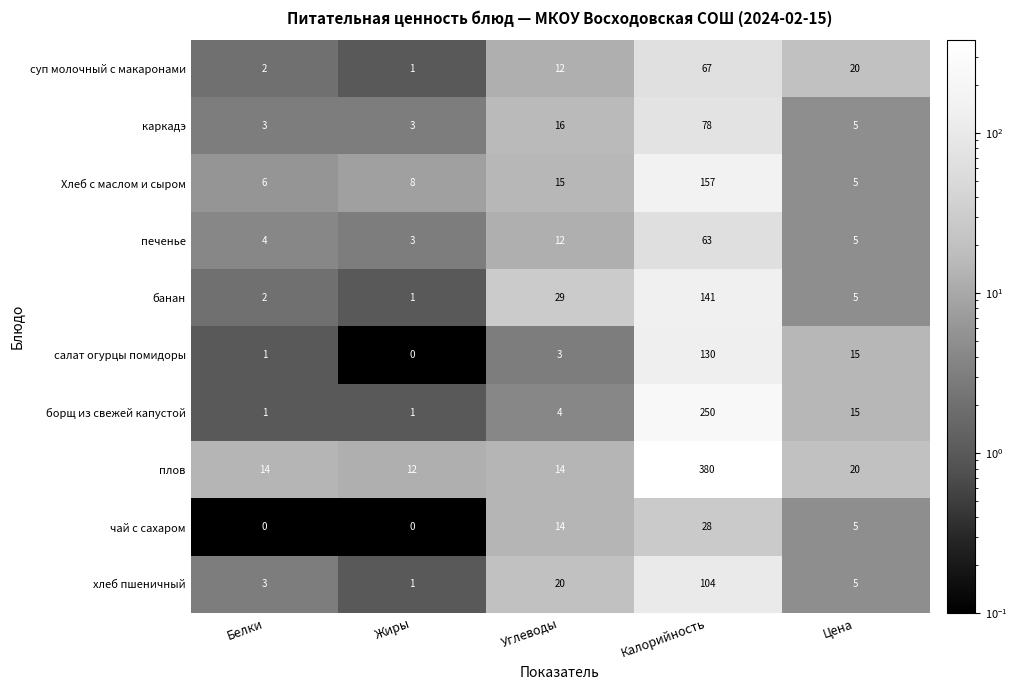

At how many categories does at least one series exceed 67?

1